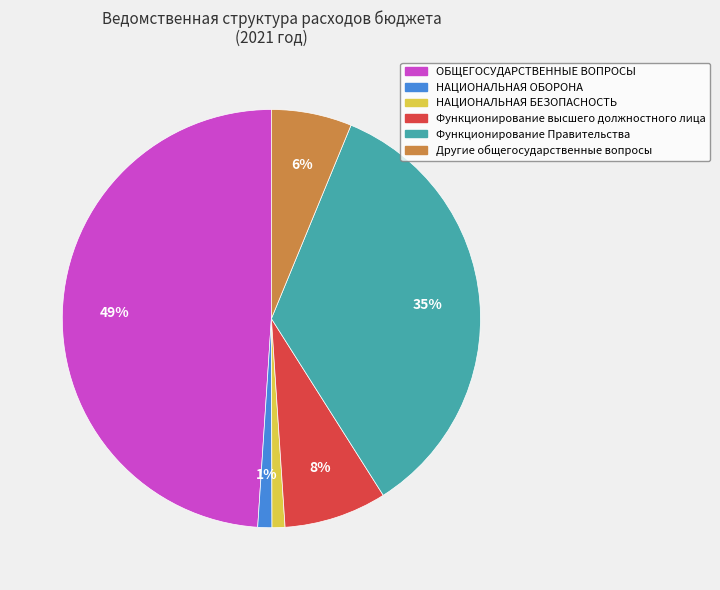

Is НАЦИОНАЛЬНАЯ БЕЗОПАСНОСТЬ the majority of the pie?

No